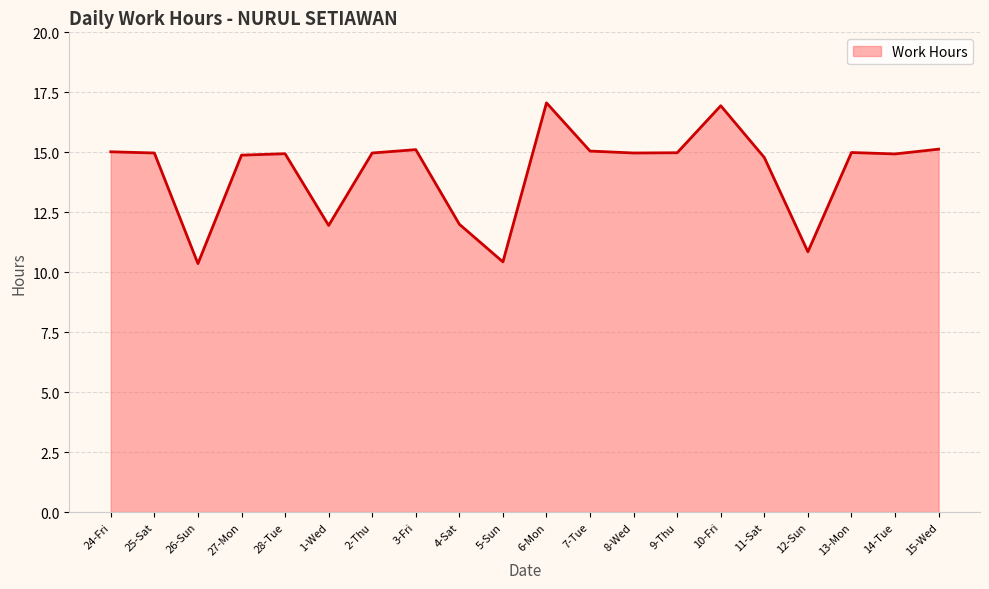

True or false: there are more than 2 points higher than both neighbors.

True